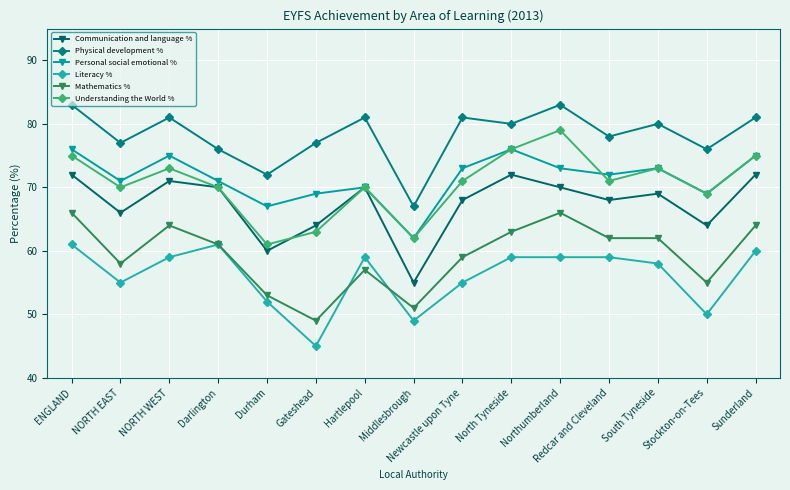

At which label does Personal social emotional % reach its minimum?

Middlesbrough